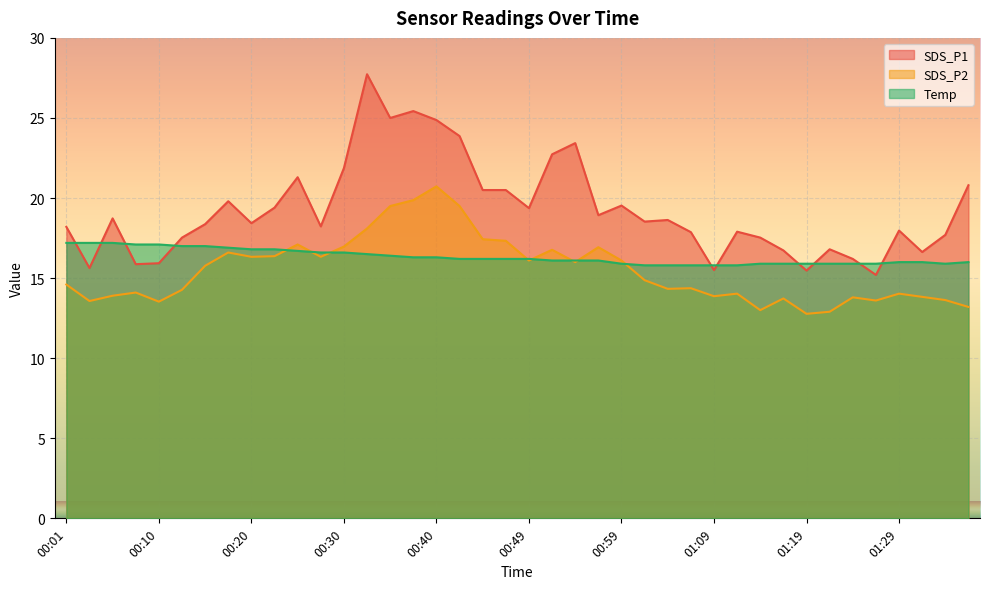

What is the difference between the SDS_P1 values at 01:24 and 01:09?

0.7